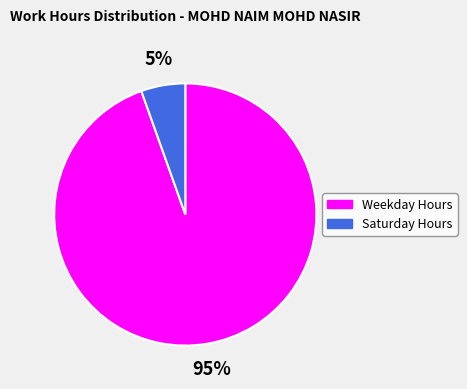

How many slices are in this pie chart?

2